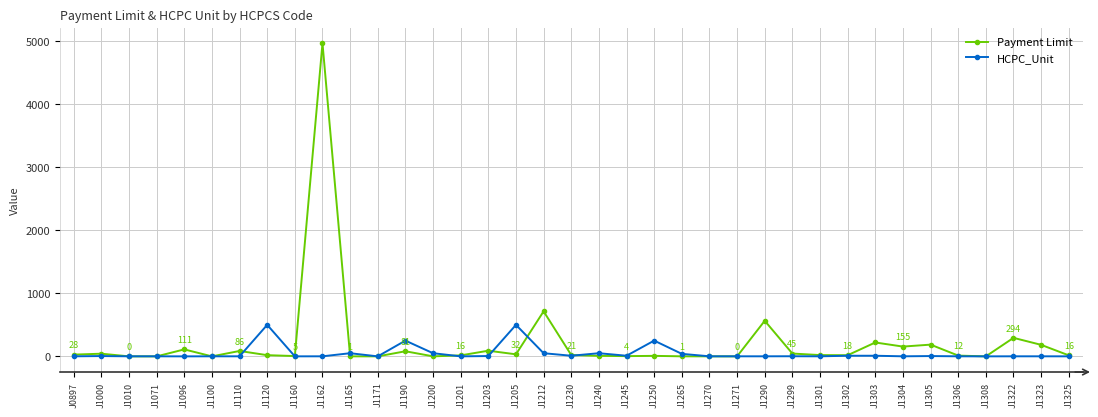

Is it true that HCPC_Unit equals 10.0 at J1230?

True